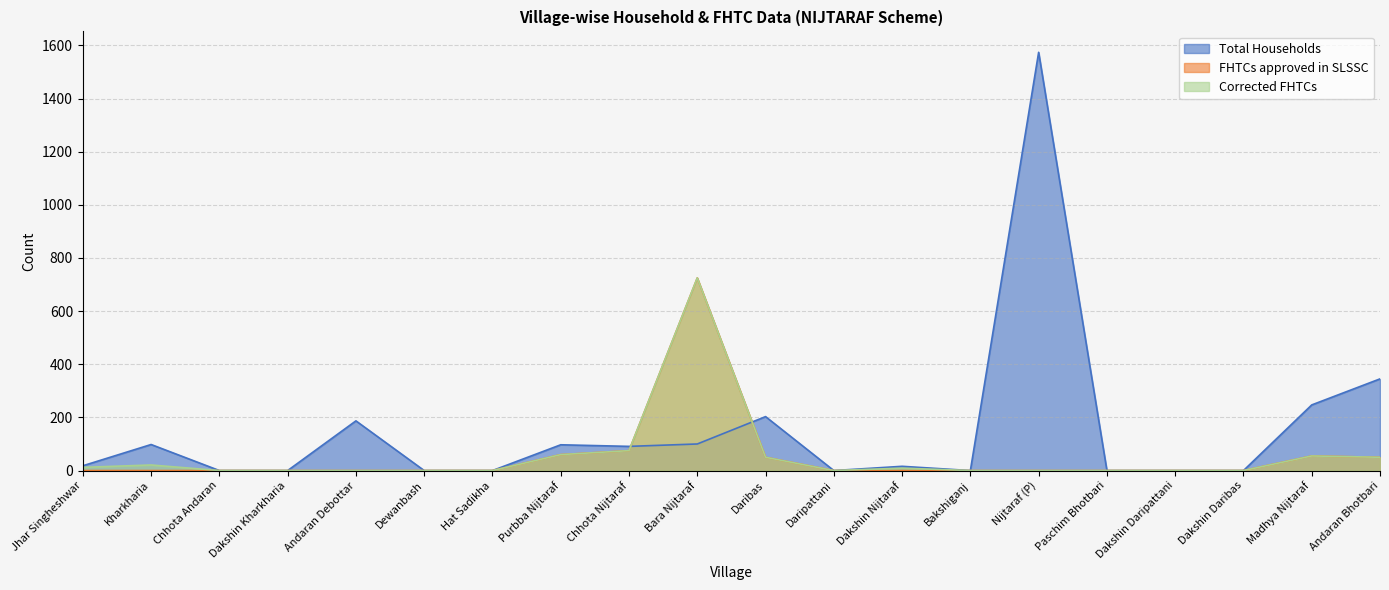

What is the label of the 6th point from the left?

Dewanbash